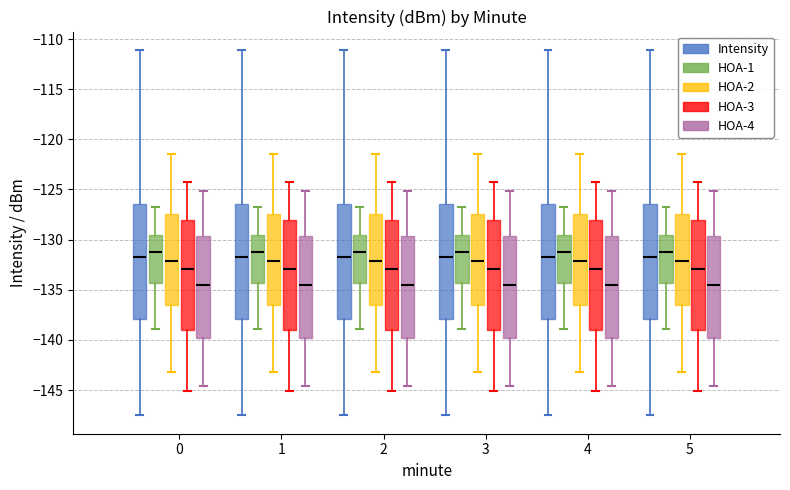

Reading left to right, transcribe this box plot: for each box, give where its median line is, the range the box spans, and where its two whiskers end, as read against the y-axis. The values are not printed on the chart, so give them approximately, as read against the axis.

0 (Intensity): median -131.5, box -138.0 to -126.5, whiskers -147.5 to -111.0
0 (HOA-1): median -131.5, box -134.5 to -129.5, whiskers -139.0 to -127.0
0 (HOA-2): median -132.0, box -136.5 to -127.5, whiskers -143.0 to -121.5
0 (HOA-3): median -133.0, box -139.0 to -128.0, whiskers -145.0 to -124.0
0 (HOA-4): median -134.5, box -140.0 to -129.5, whiskers -144.5 to -125.0
1 (Intensity): median -131.5, box -138.0 to -126.5, whiskers -147.5 to -111.0
1 (HOA-1): median -131.5, box -134.5 to -129.5, whiskers -139.0 to -127.0
1 (HOA-2): median -132.0, box -136.5 to -127.5, whiskers -143.0 to -121.5
1 (HOA-3): median -133.0, box -139.0 to -128.0, whiskers -145.0 to -124.0
1 (HOA-4): median -134.5, box -140.0 to -129.5, whiskers -144.5 to -125.0
2 (Intensity): median -131.5, box -138.0 to -126.5, whiskers -147.5 to -111.0
2 (HOA-1): median -131.5, box -134.5 to -129.5, whiskers -139.0 to -127.0
2 (HOA-2): median -132.0, box -136.5 to -127.5, whiskers -143.0 to -121.5
2 (HOA-3): median -133.0, box -139.0 to -128.0, whiskers -145.0 to -124.0
2 (HOA-4): median -134.5, box -140.0 to -129.5, whiskers -144.5 to -125.0
3 (Intensity): median -131.5, box -138.0 to -126.5, whiskers -147.5 to -111.0
3 (HOA-1): median -131.5, box -134.5 to -129.5, whiskers -139.0 to -127.0
3 (HOA-2): median -132.0, box -136.5 to -127.5, whiskers -143.0 to -121.5
3 (HOA-3): median -133.0, box -139.0 to -128.0, whiskers -145.0 to -124.0
3 (HOA-4): median -134.5, box -140.0 to -129.5, whiskers -144.5 to -125.0
4 (Intensity): median -131.5, box -138.0 to -126.5, whiskers -147.5 to -111.0
4 (HOA-1): median -131.5, box -134.5 to -129.5, whiskers -139.0 to -127.0
4 (HOA-2): median -132.0, box -136.5 to -127.5, whiskers -143.0 to -121.5
4 (HOA-3): median -133.0, box -139.0 to -128.0, whiskers -145.0 to -124.0
4 (HOA-4): median -134.5, box -140.0 to -129.5, whiskers -144.5 to -125.0
5 (Intensity): median -131.5, box -138.0 to -126.5, whiskers -147.5 to -111.0
5 (HOA-1): median -131.5, box -134.5 to -129.5, whiskers -139.0 to -127.0
5 (HOA-2): median -132.0, box -136.5 to -127.5, whiskers -143.0 to -121.5
5 (HOA-3): median -133.0, box -139.0 to -128.0, whiskers -145.0 to -124.0
5 (HOA-4): median -134.5, box -140.0 to -129.5, whiskers -144.5 to -125.0